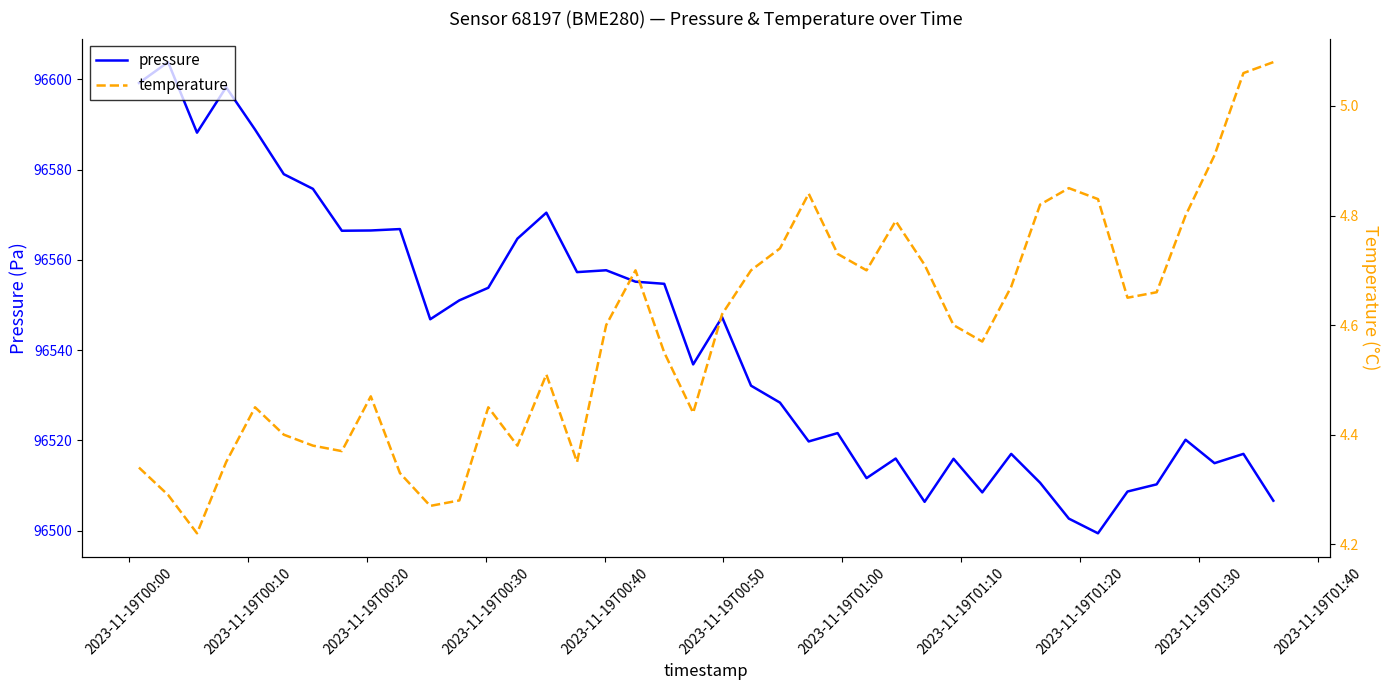

What is the sum of all temperature values?

183.5